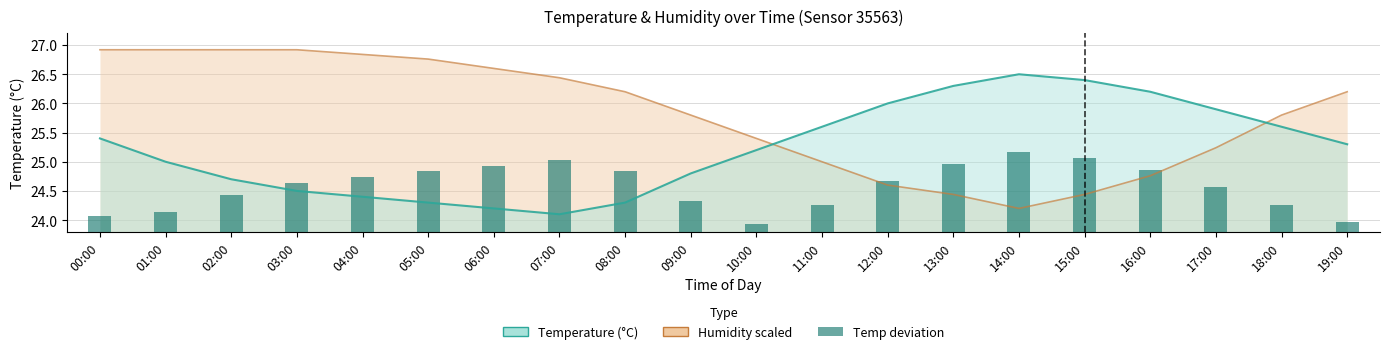

What is the smallest value displayed?

0.1